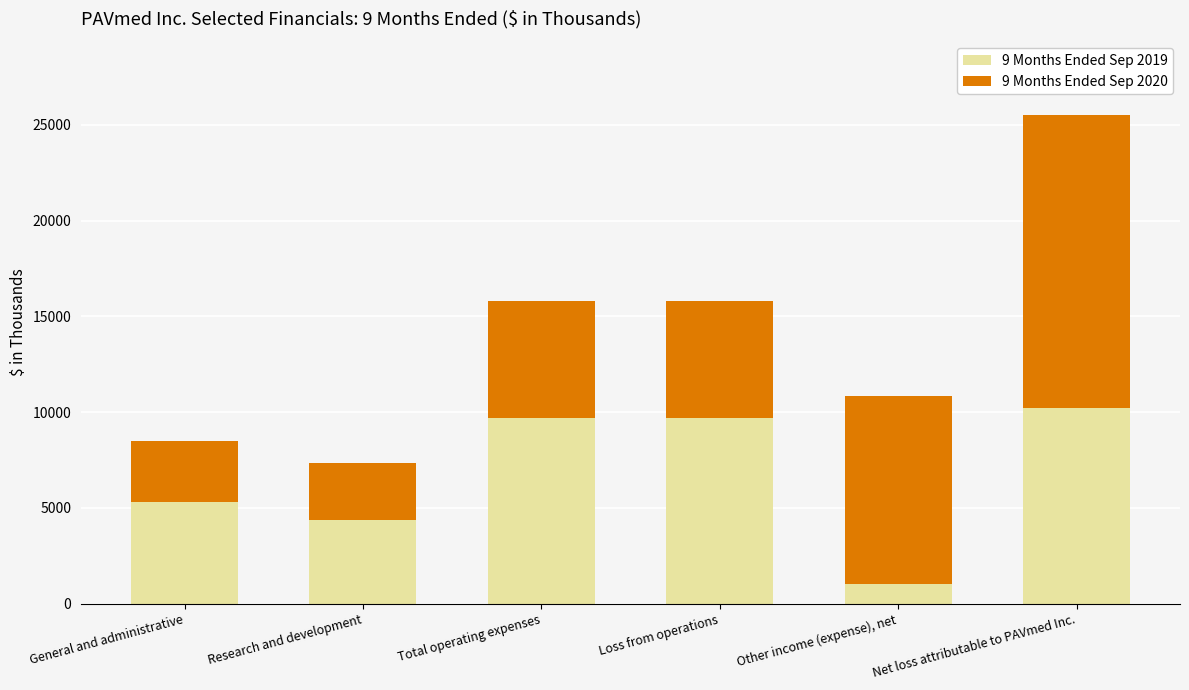

Which category has the lowest value in the 9 Months Ended Sep 2019 series?

Other income (expense), net